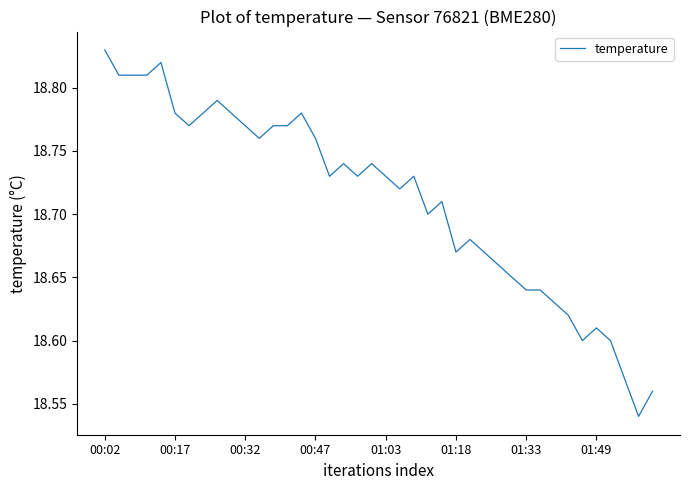

What is the difference between the maximum and minimum values?

0.3